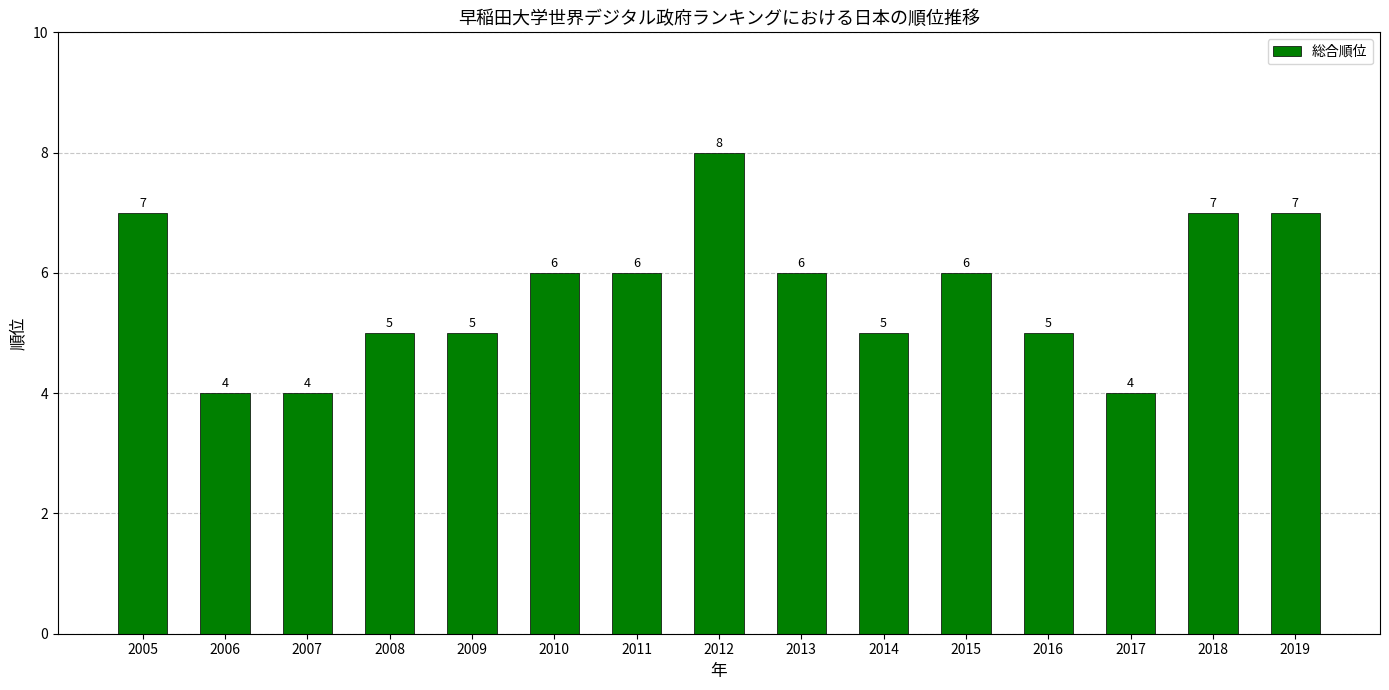

Does the chart contain any negative values?

No